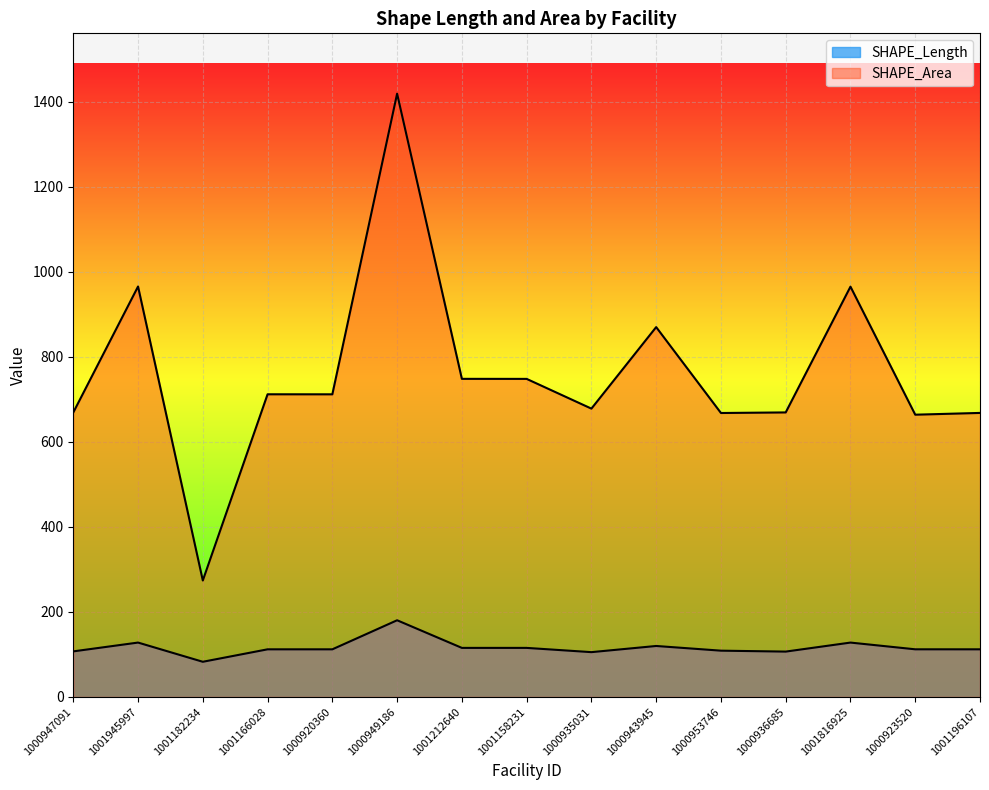

True or false: SHAPE_Length has more than 1 points higher than both neighbors.

True